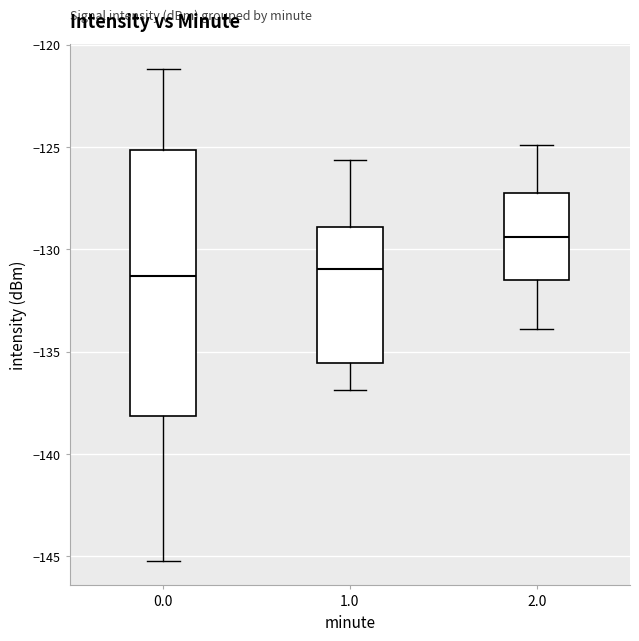

Where is the lower edge of the box at x = 1.0 on the y-axis? The values are not printed on the chart, so give them approximately, as read against the axis.

-135.5